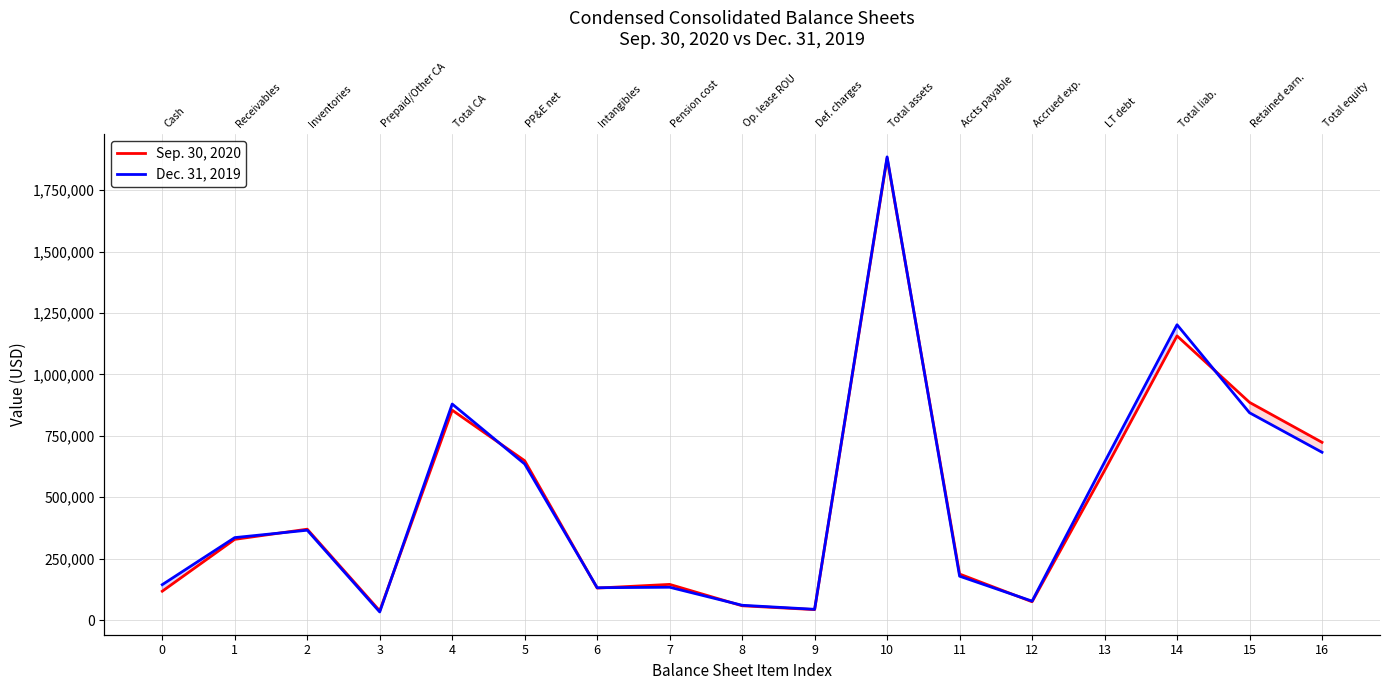

Reading left to right, list all the values displayed in this chart.

Sep. 30, 2020: 117701	328677	370104	37880	854362	648685	130423	145450	58420	42782	1880122	187572	74797	608702	1156596	886137	723526
Dec. 31, 2019: 144397	335826	365938	33237	879398	635439	131880	133848	60505	44062	1885132	178773	77350	642941	1202034	843881	683098